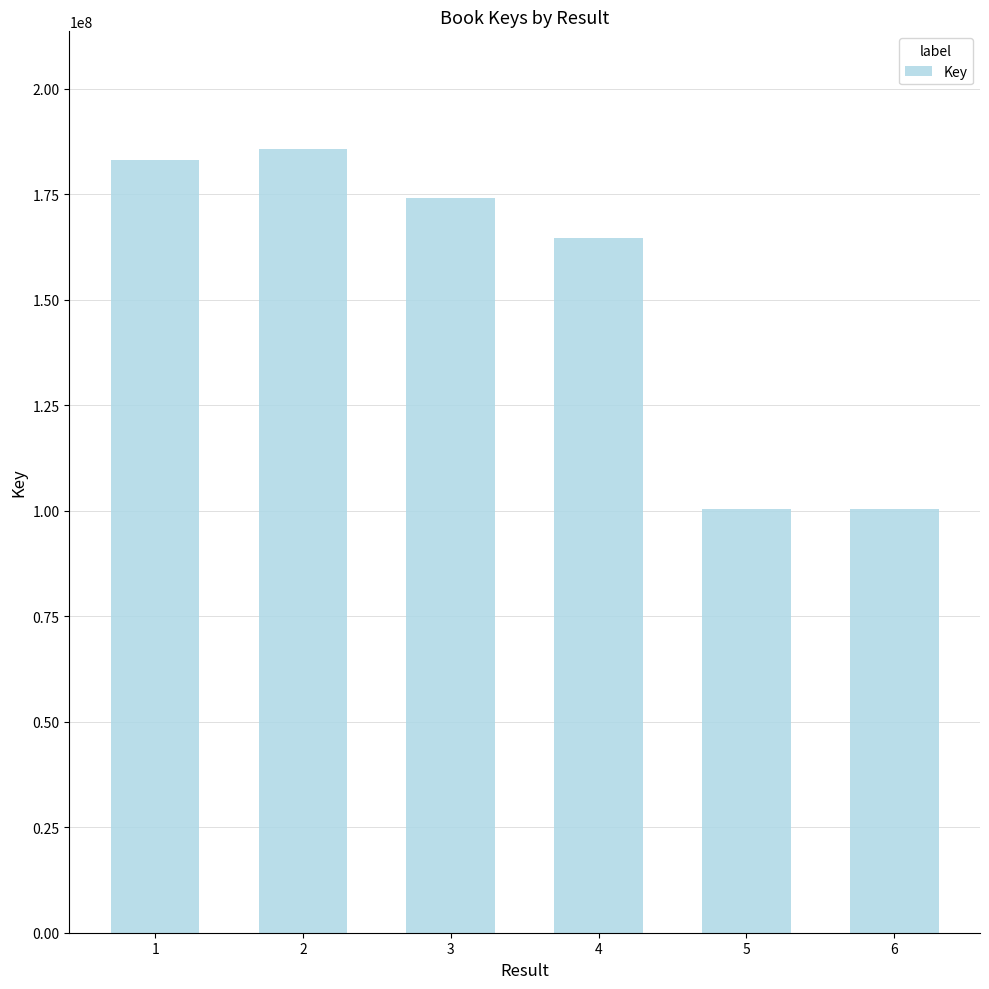

What is the value of the 4th bar from the left?

164539196